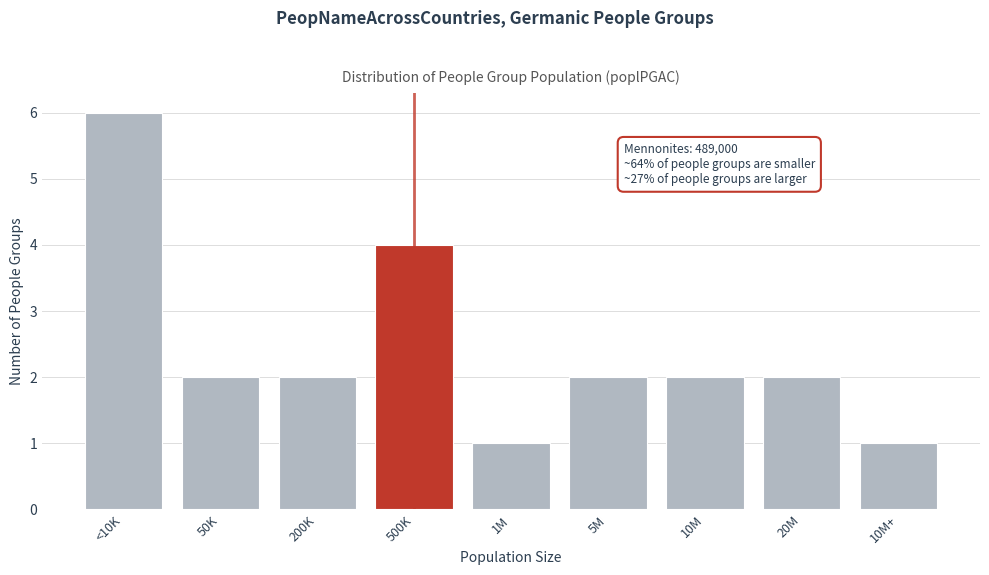

Reading right to left, transcribe all the data shown in this chart.

10M+=1	20M=2	10M=2	5M=2	1M=1	500K=4	200K=2	50K=2	<10K=6